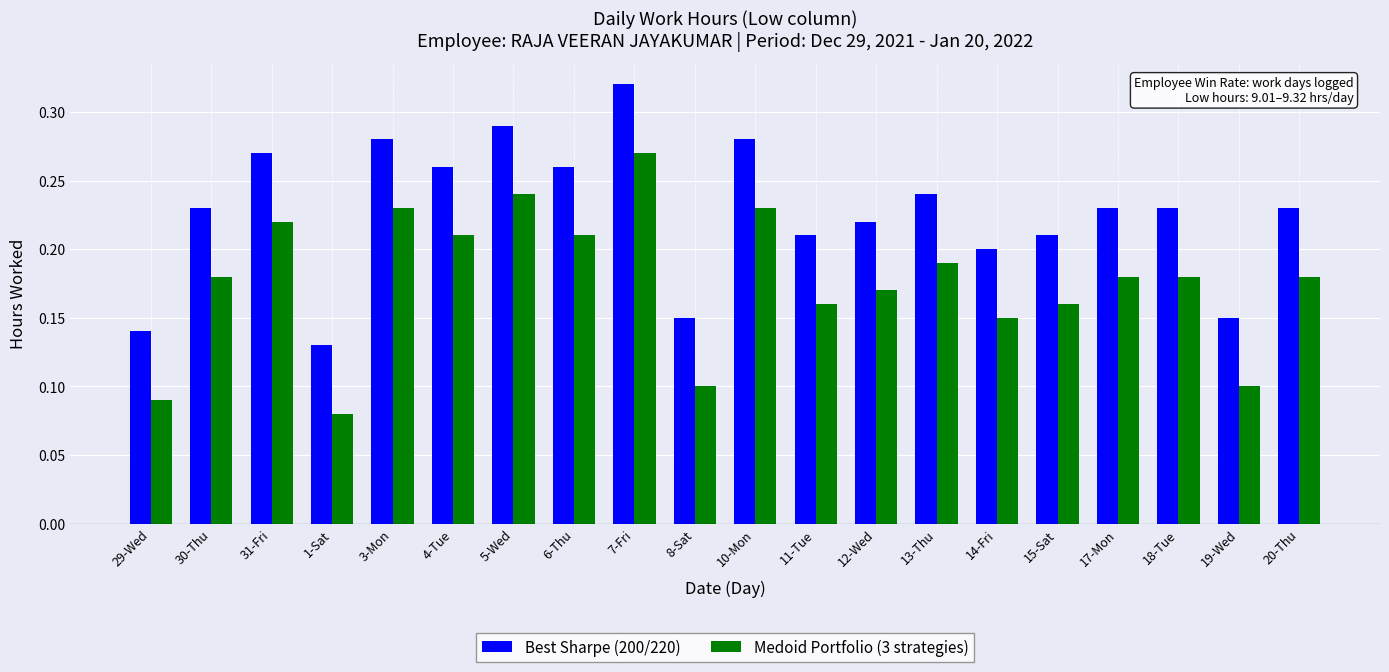

Where is Medoid Portfolio (3 strategies) nearest to the value 0?

1-Sat